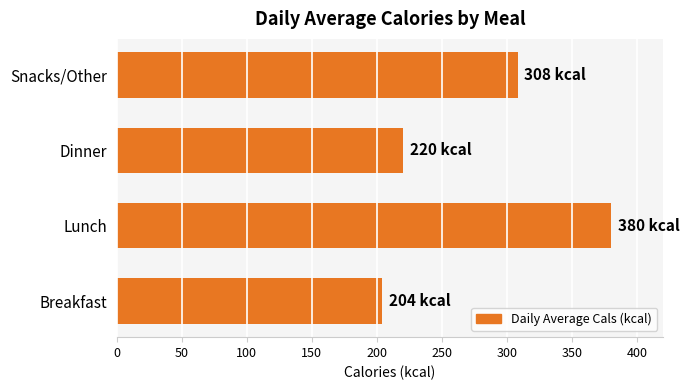

At which label is the value closest to 292?

Snacks/Other